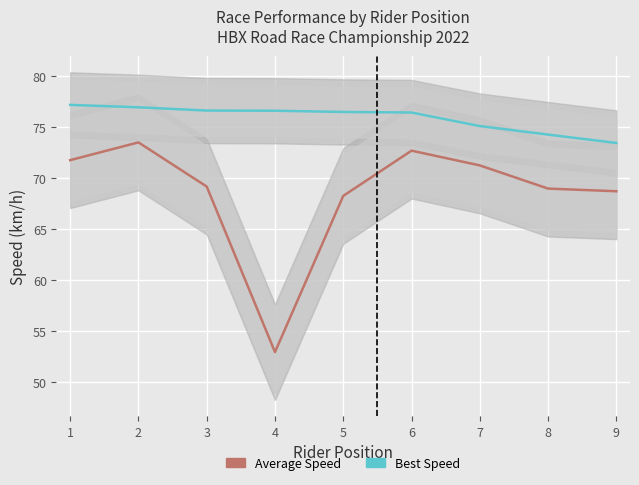

What is the maximum value for Best Speed?

77.2